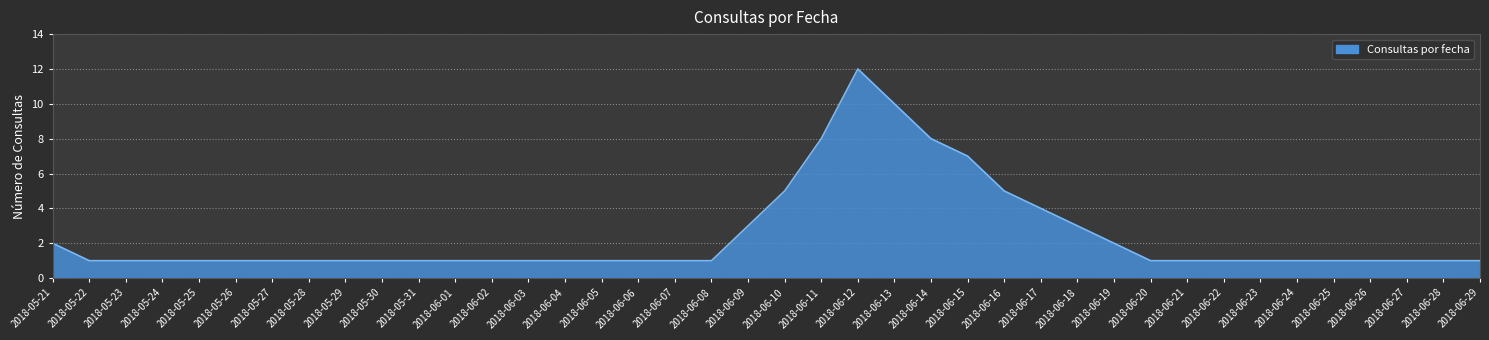

Does the chart display data point markers on the line(s)?

No